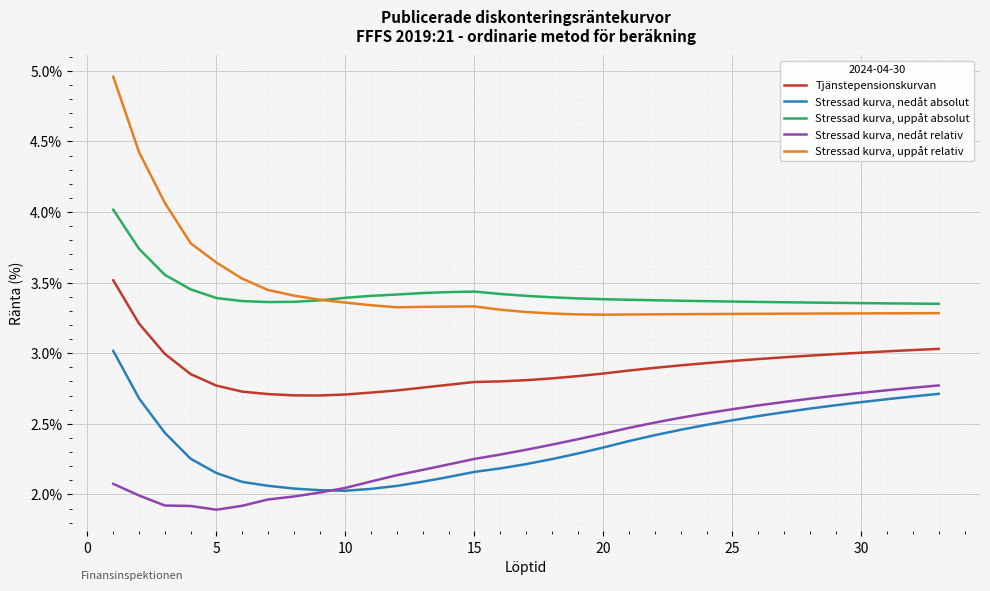

What is the difference between the maximum and minimum values in the Stressad kurva, nedåt relativ series?

0.9